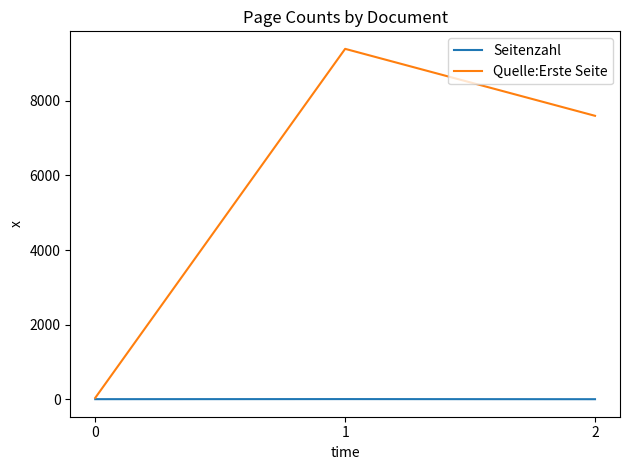

Rank the series by their average value, from highest to lowest.

Quelle:Erste Seite, Seitenzahl